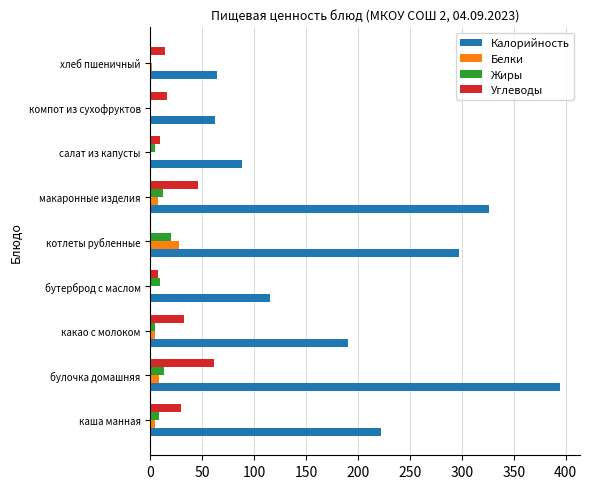

Is it true that Углеводы equals 32 at какао с молоком?

True